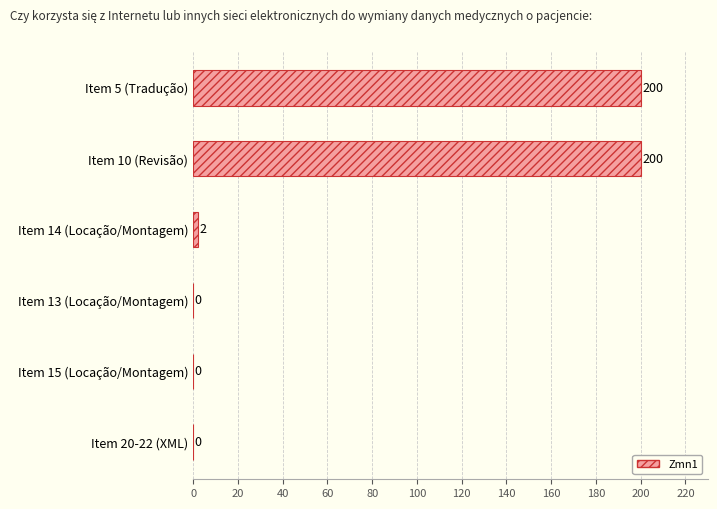

Is it true that the value at Item 15 (Locação/Montagem) is 86?

False